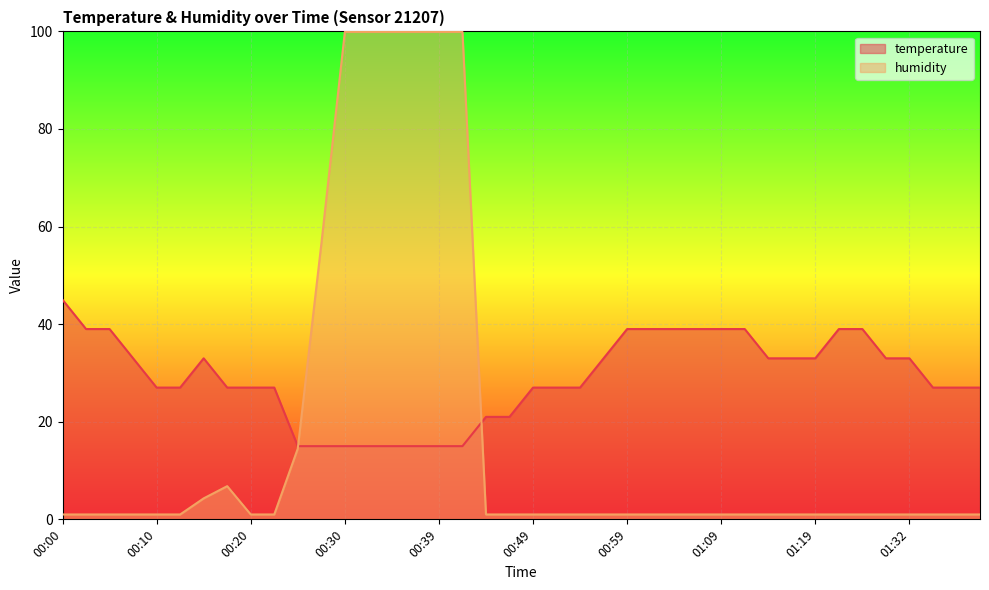

Where is the first local maximum for temperature?

00:15